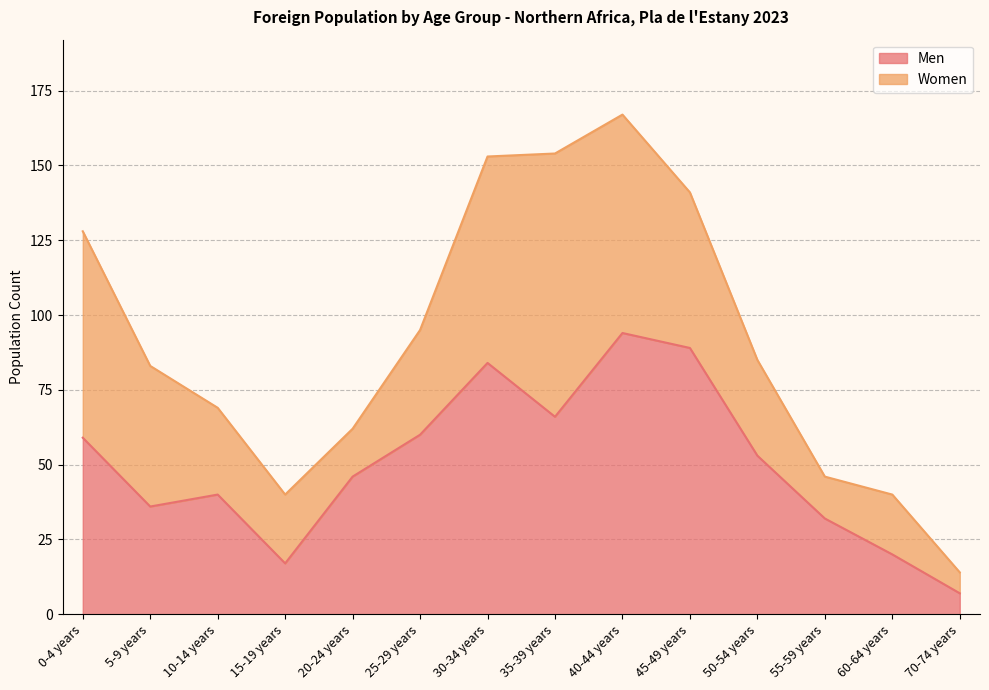

What is the difference between the values at 40-44 years and 15-19 years?

77